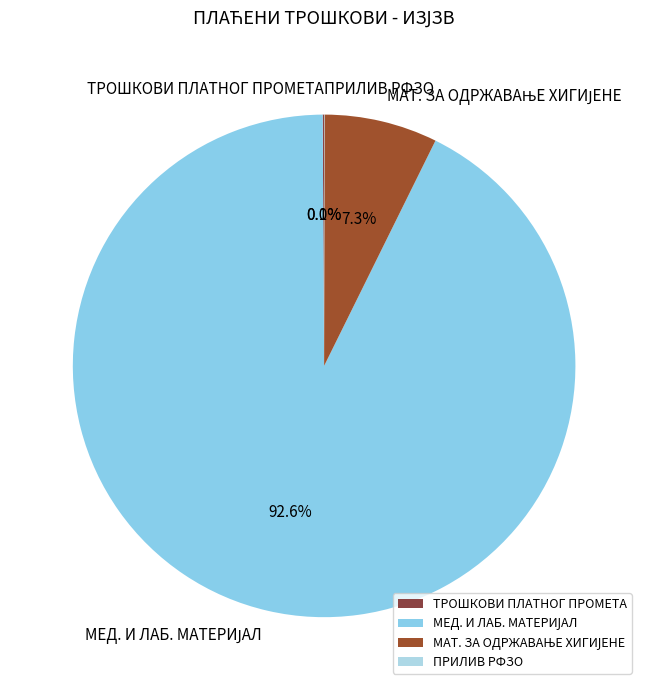

Does any single category account for the majority?

Yes